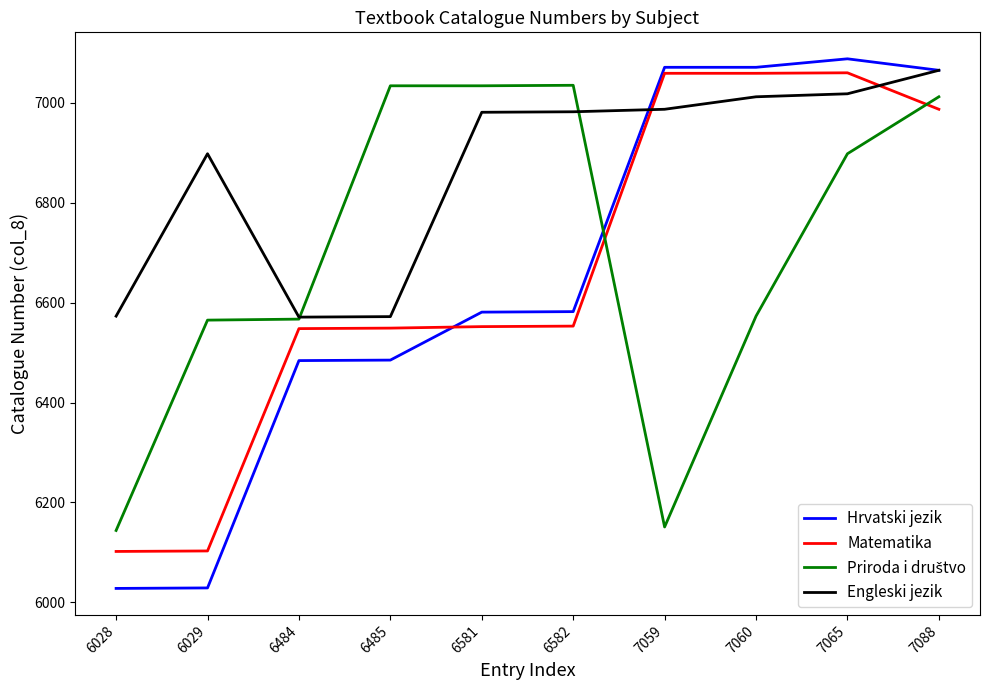

At which label is Engleski jezik closest to 6818?

6029